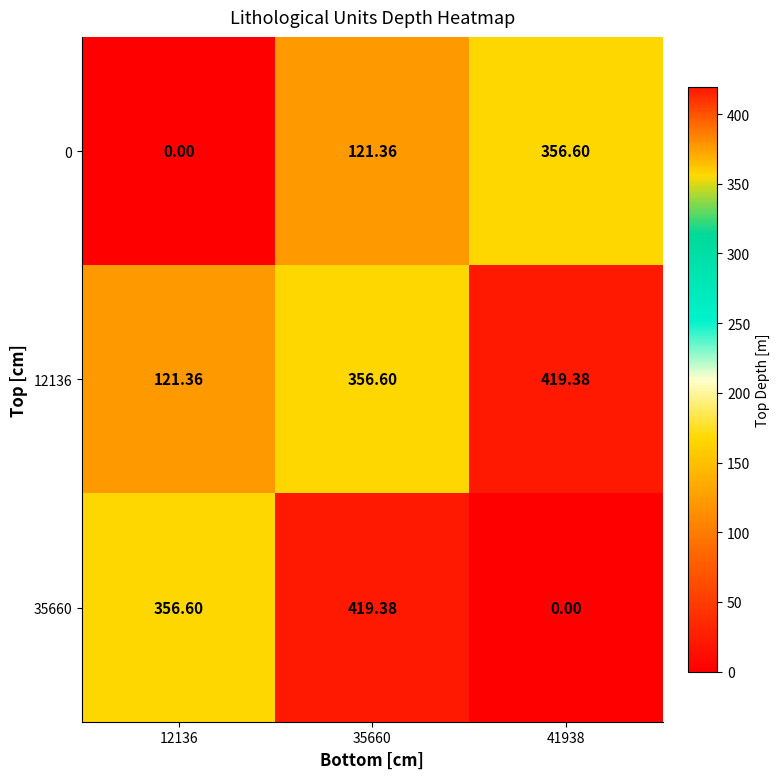

What is the maximum value shown in the chart?

419.4